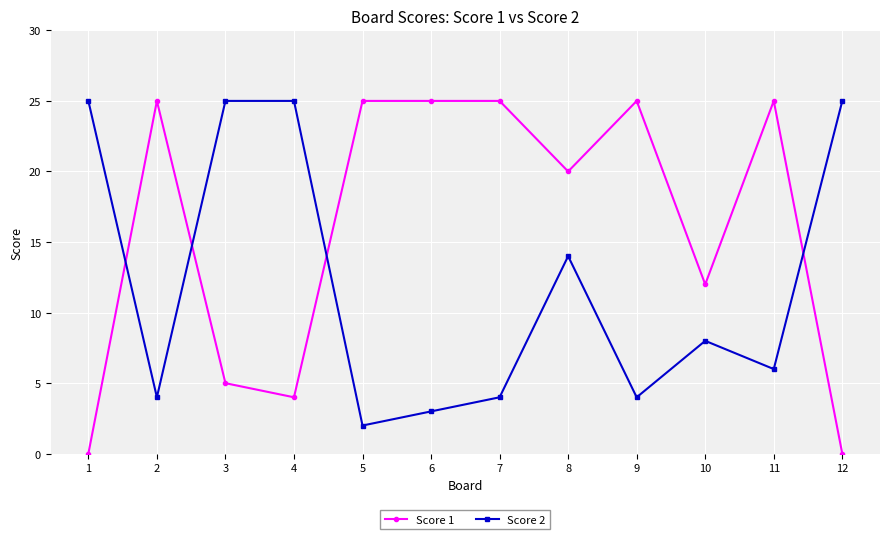

The Score 2 series shows 25 at 1. True or false?

True